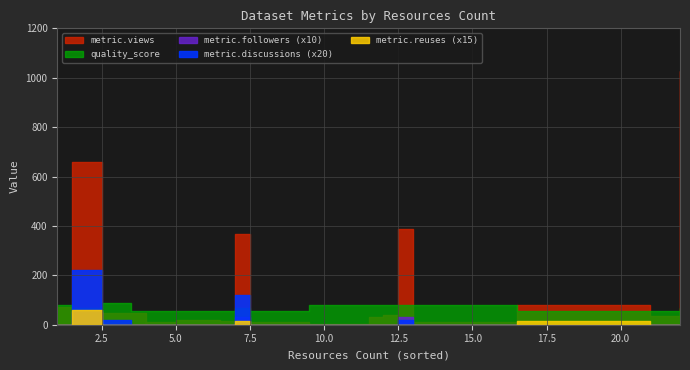

What are all the series names shown in the legend?

metric.views, metric.discussions, metric.reuses, metric.followers, quality_score